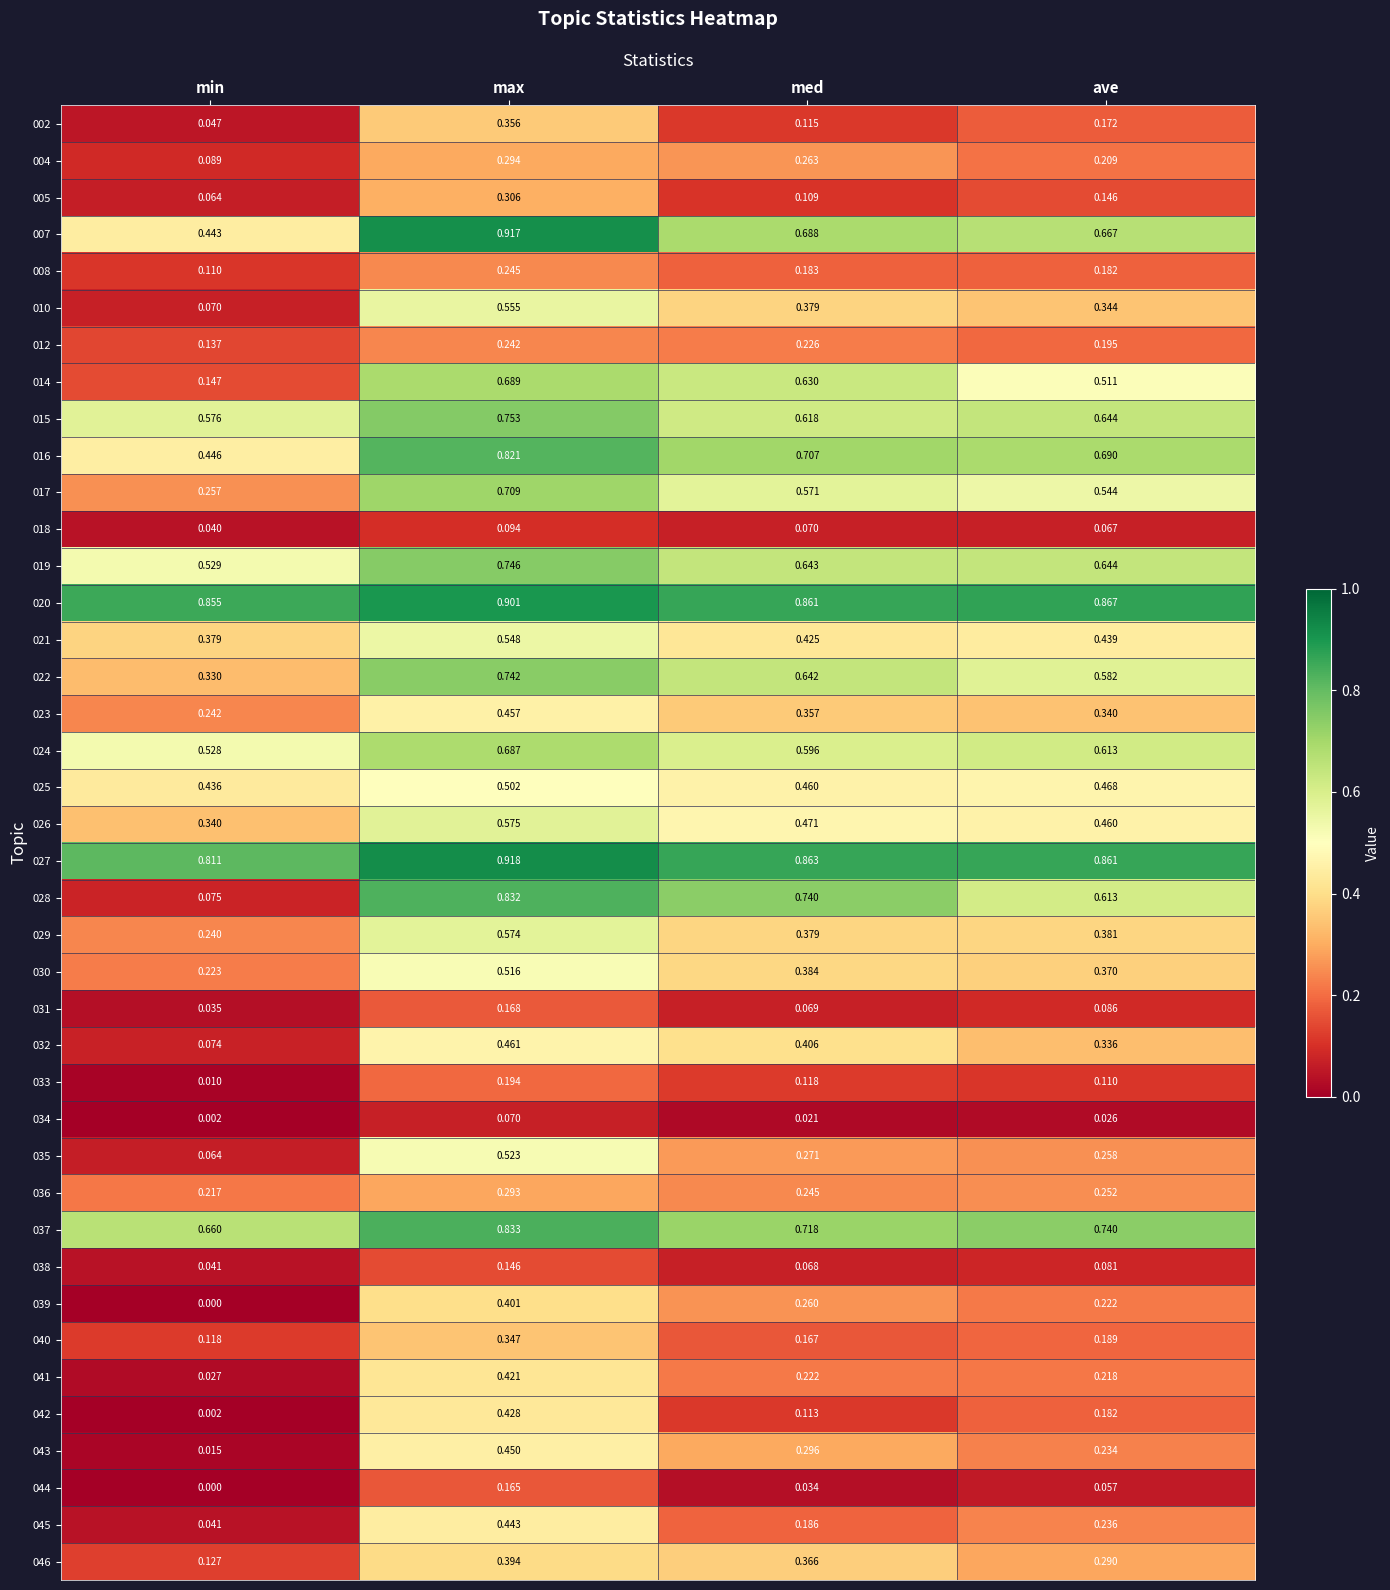

Rank the categories by 040 value from highest to lowest.

max, ave, med, min